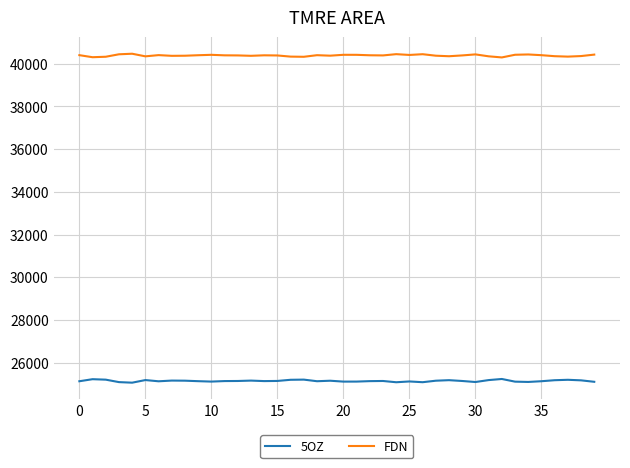

Which series has the largest total across all categories?

FDN